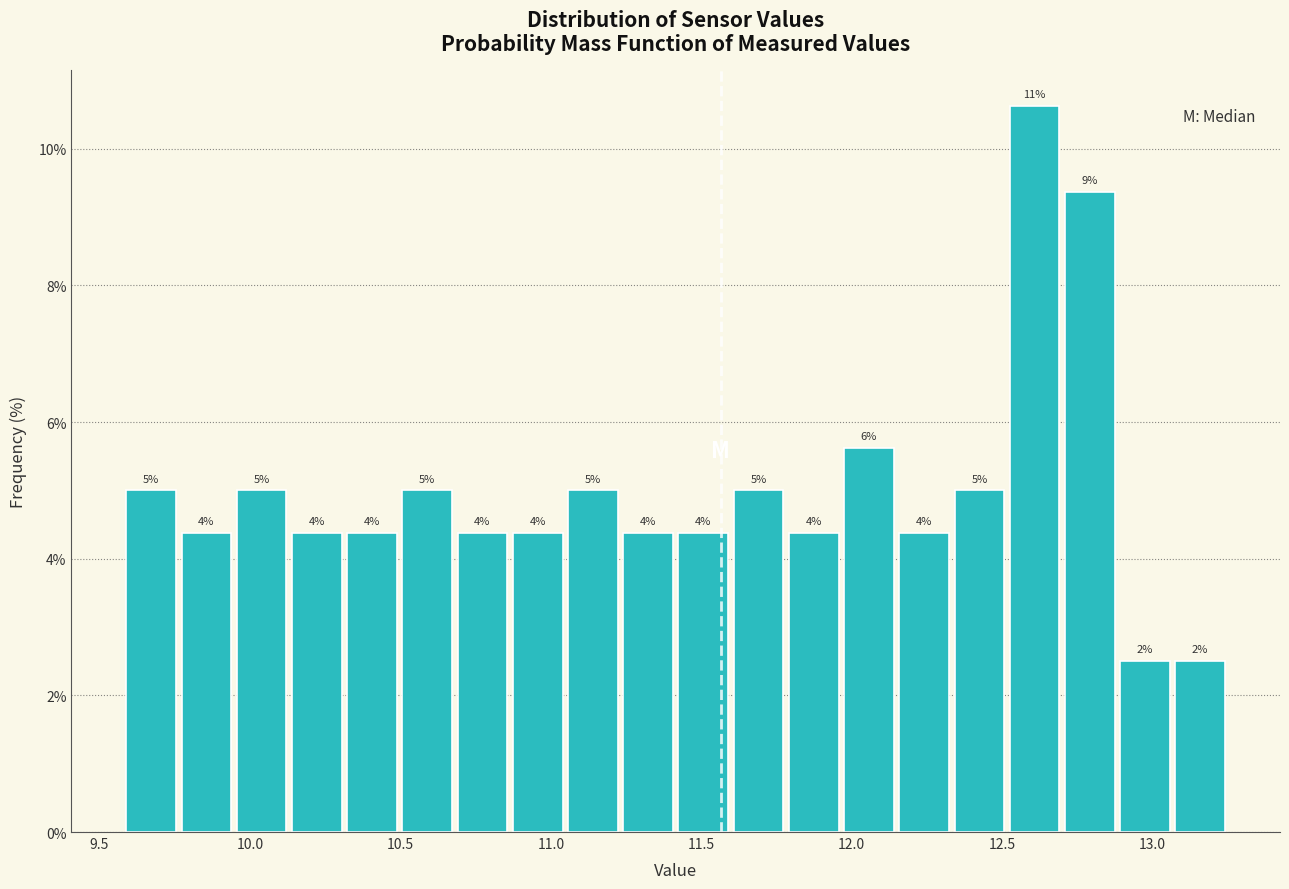

Around what value on the x-axis is the tallest bar? Give the approximate position of its centre, as read against the axis.

12.60